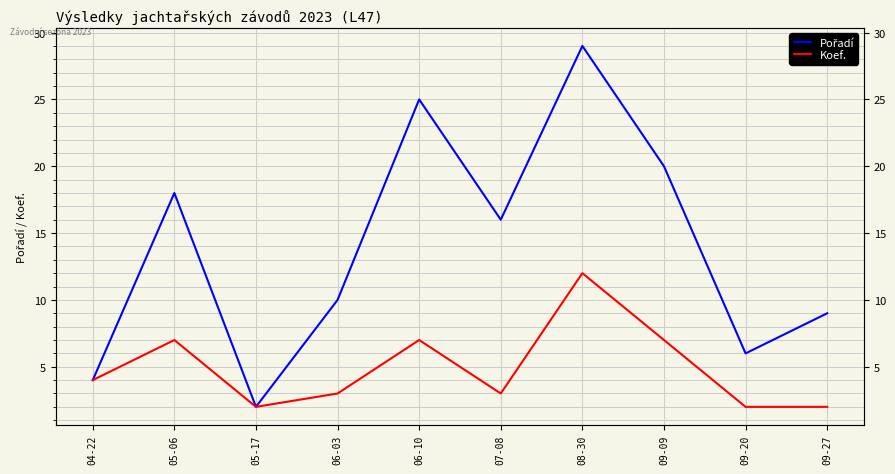

At which category is the sum across all series the highest?

08-30